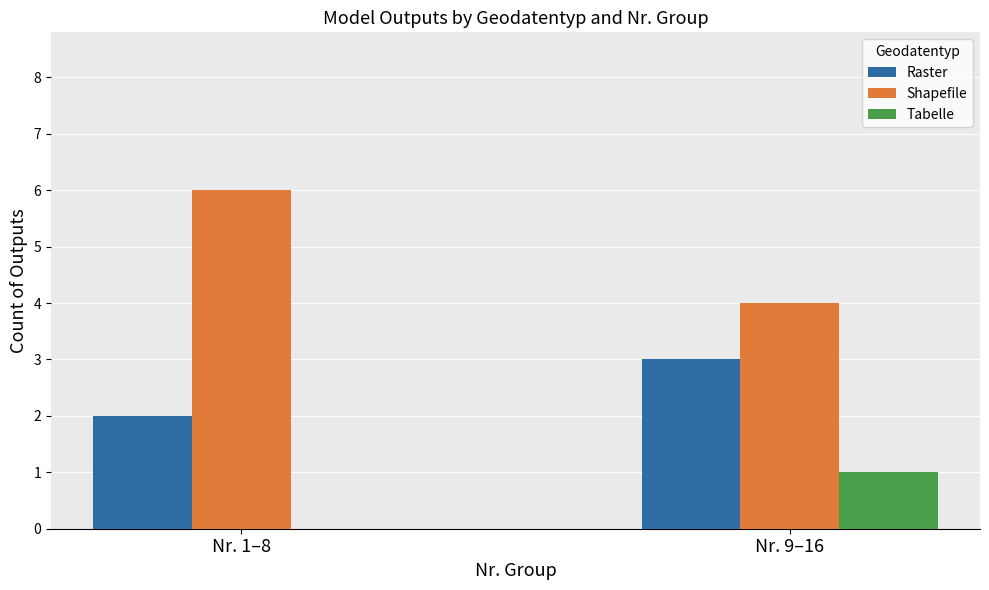

How many groups of bars are there?

2